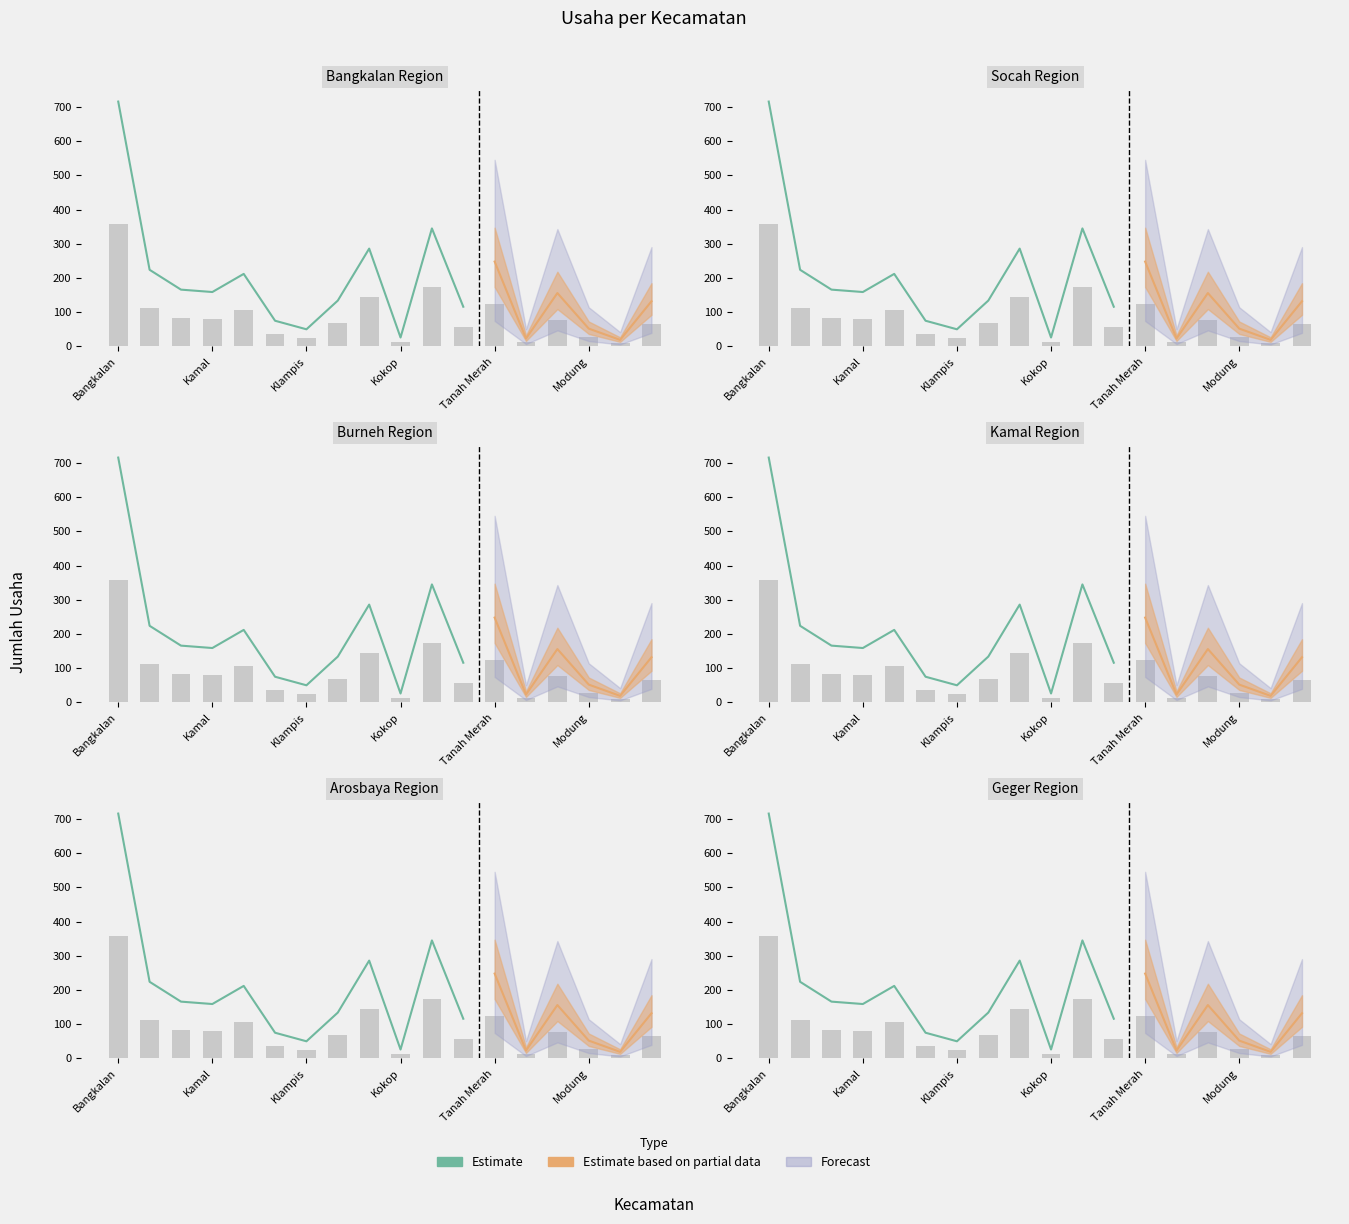

Reading right to left, extract all data points from this chart.

116	345	26	286	134	50	75	212	159	166	224	716